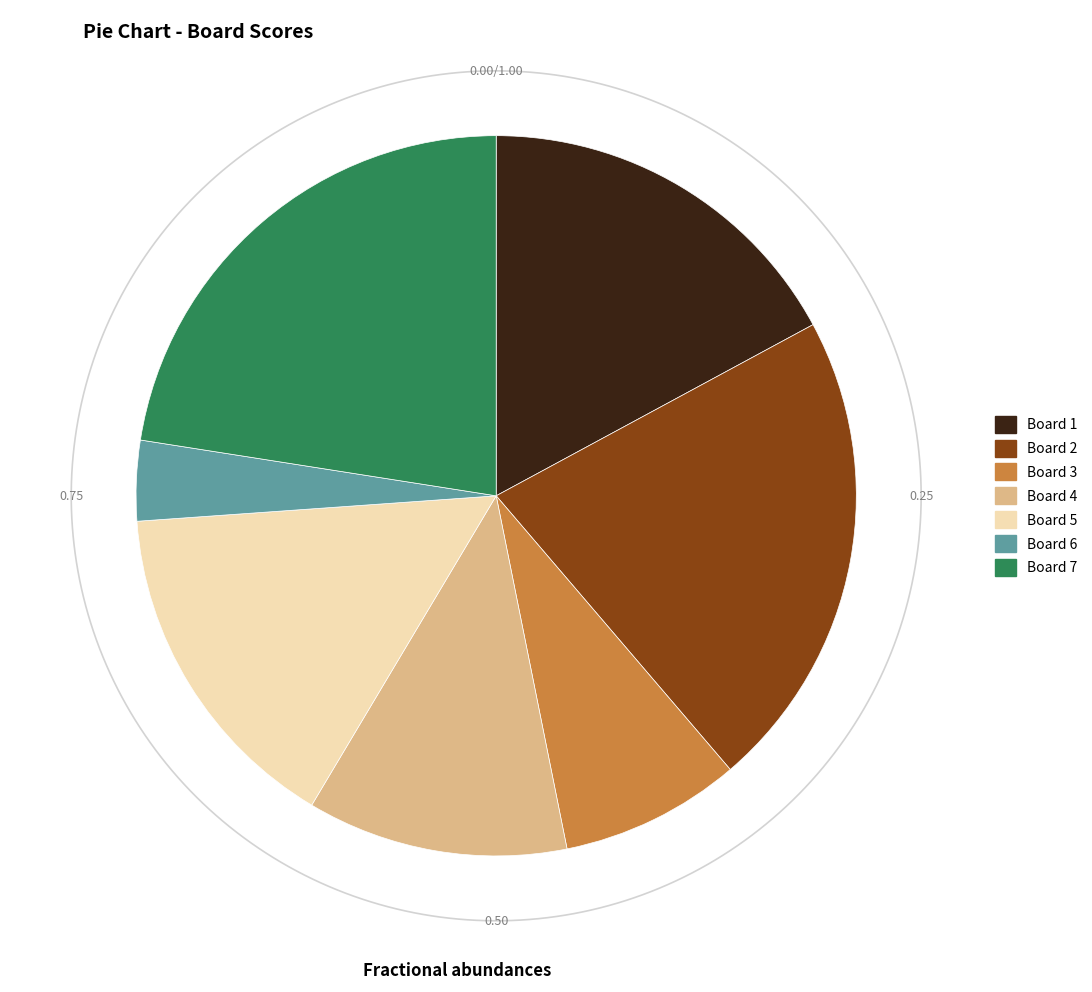

What percentage is the 2 slice, to the nearest percent?

22%